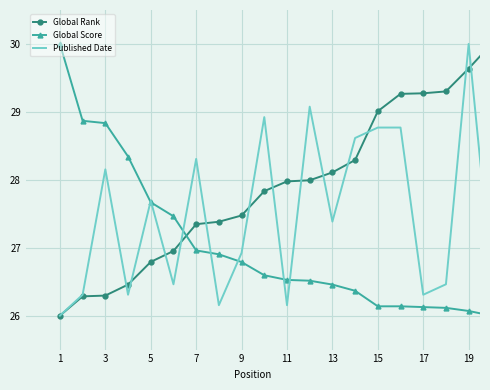

At how many categories does at least one series exceed 27?

20